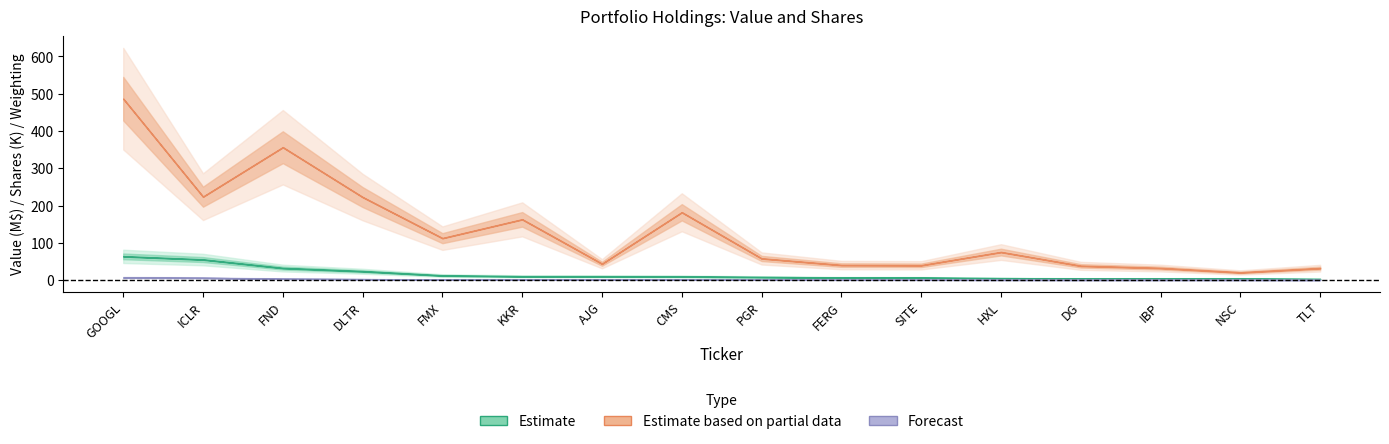

What is the highest value of the shares series?

486616.0